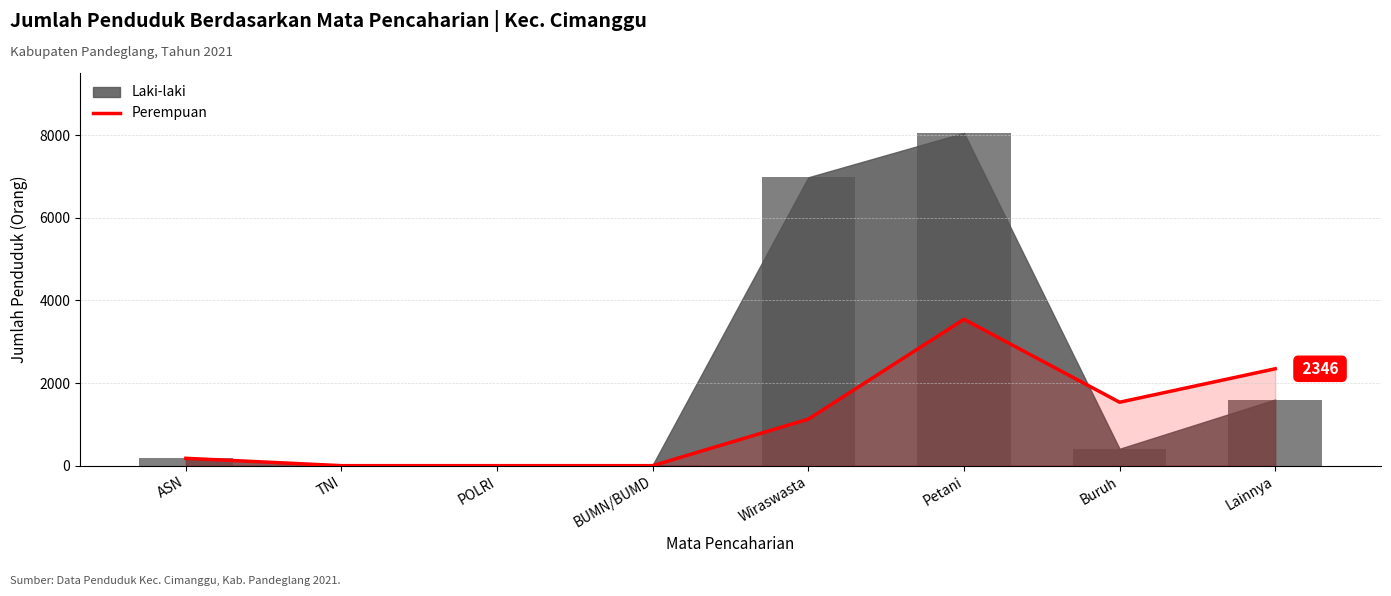

Reading left to right, list all the values displayed in this chart.

178	0	0	0	1127	3545	1536	2346